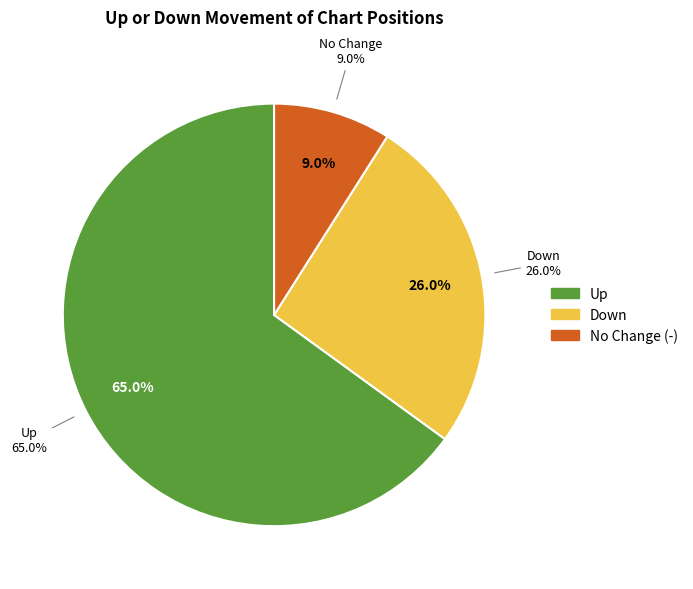

How many segments does this pie chart have?

3